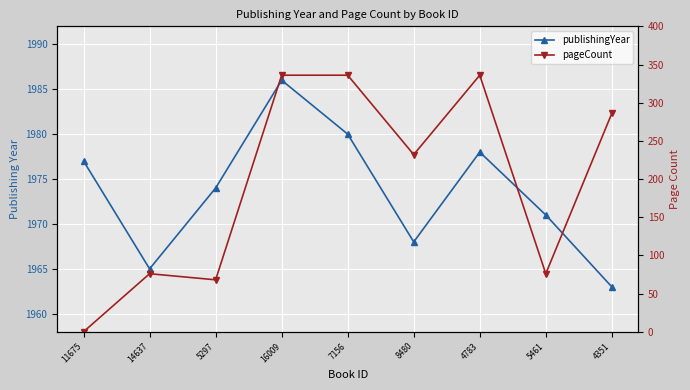

Which category has the lowest value across all series?

11675